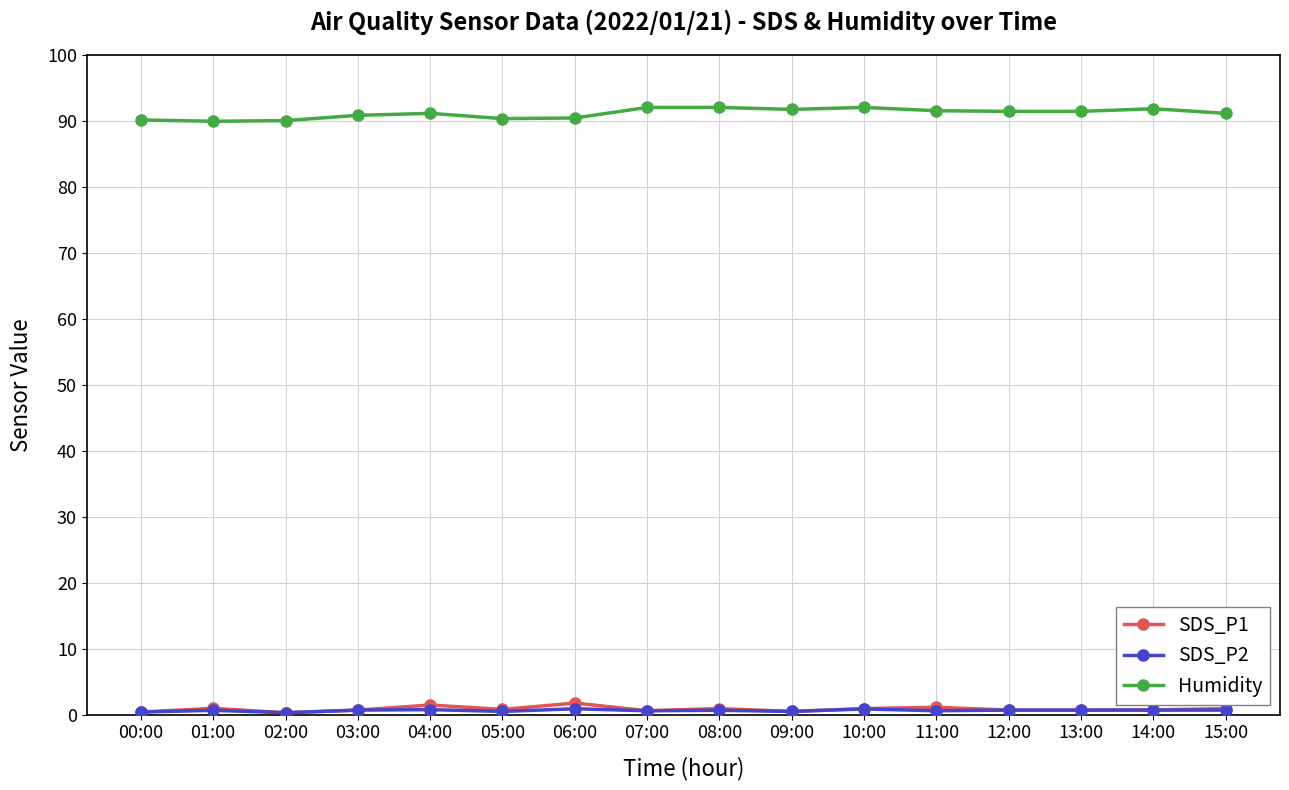

What is the sum of all Humidity values?

1459.1